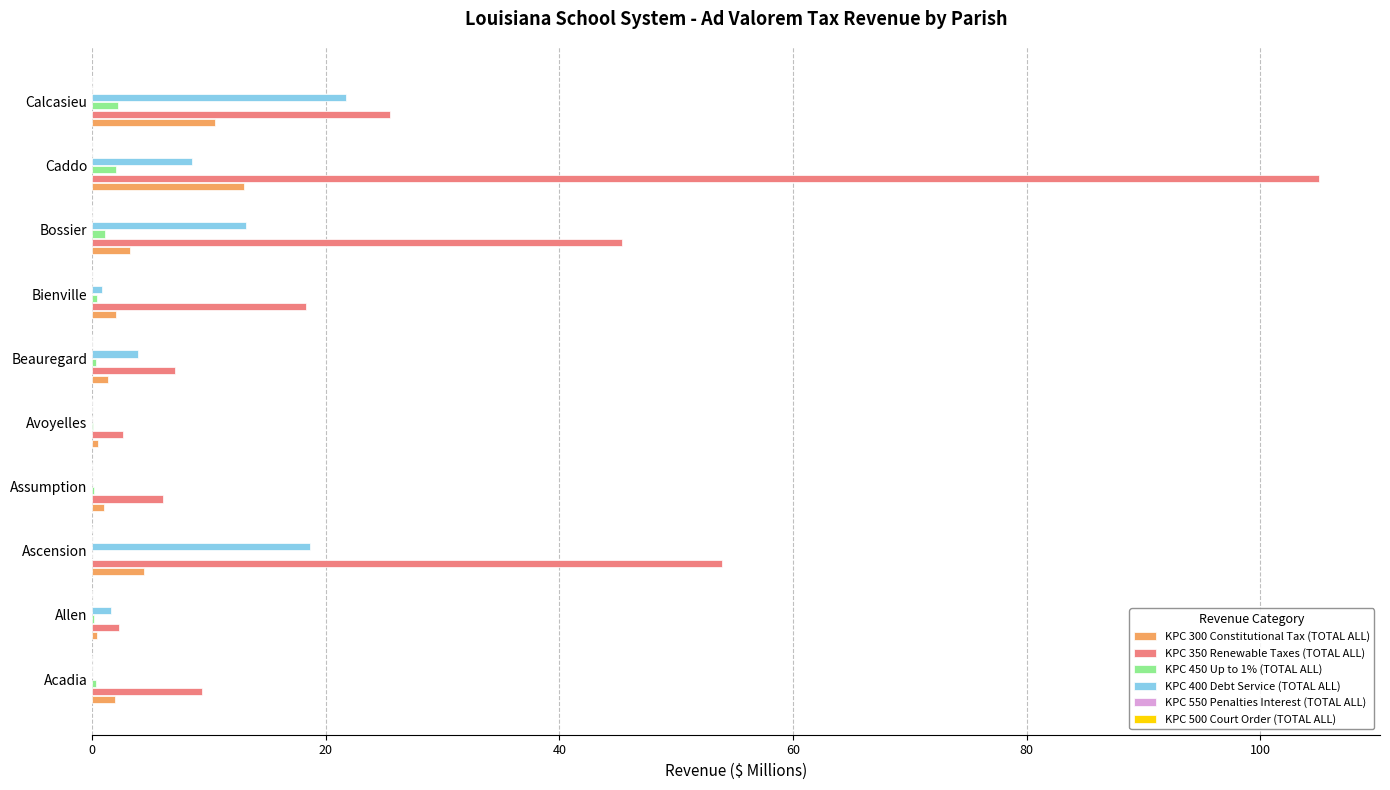

Is it true that KPC 350 Renewable Taxes (TOTAL ALL) equals 60.2 at Bossier?

False